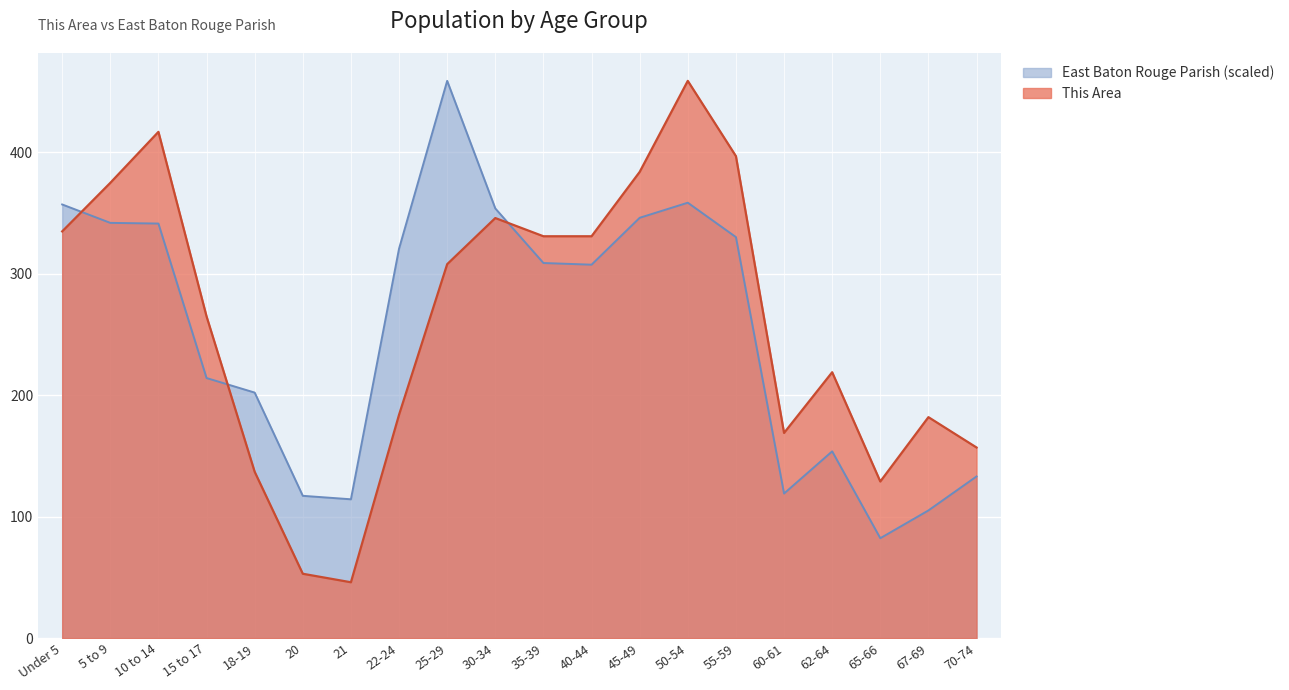

Rank the series by their maximum value, from lowest to highest.

This Area, East Baton Rouge Parish